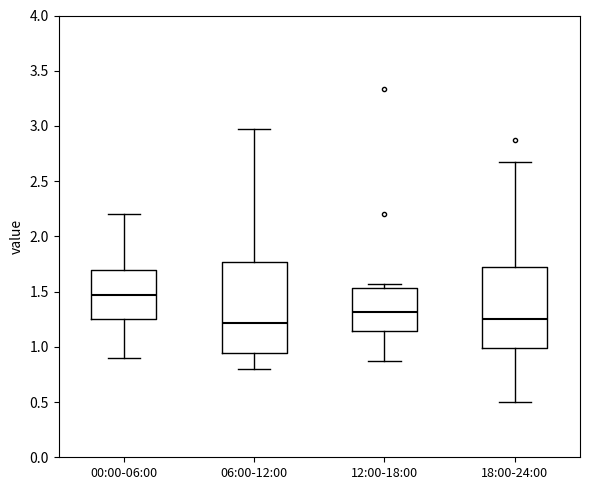

Reading left to right, read every box against the y-axis: the position of its median line, the range the box covers, and the ends of its whiskers. The values are not printed on the chart, so give them approximately, as read against the axis.

00:00-06:00: median 1.45, box 1.25 to 1.70, whiskers 0.90 to 2.20
06:00-12:00: median 1.20, box 0.95 to 1.75, whiskers 0.80 to 2.95
12:00-18:00: median 1.30, box 1.15 to 1.55, whiskers 0.85 to 1.55 (just above the box's upper edge)
18:00-24:00: median 1.25, box 1.00 to 1.75, whiskers 0.50 to 2.65